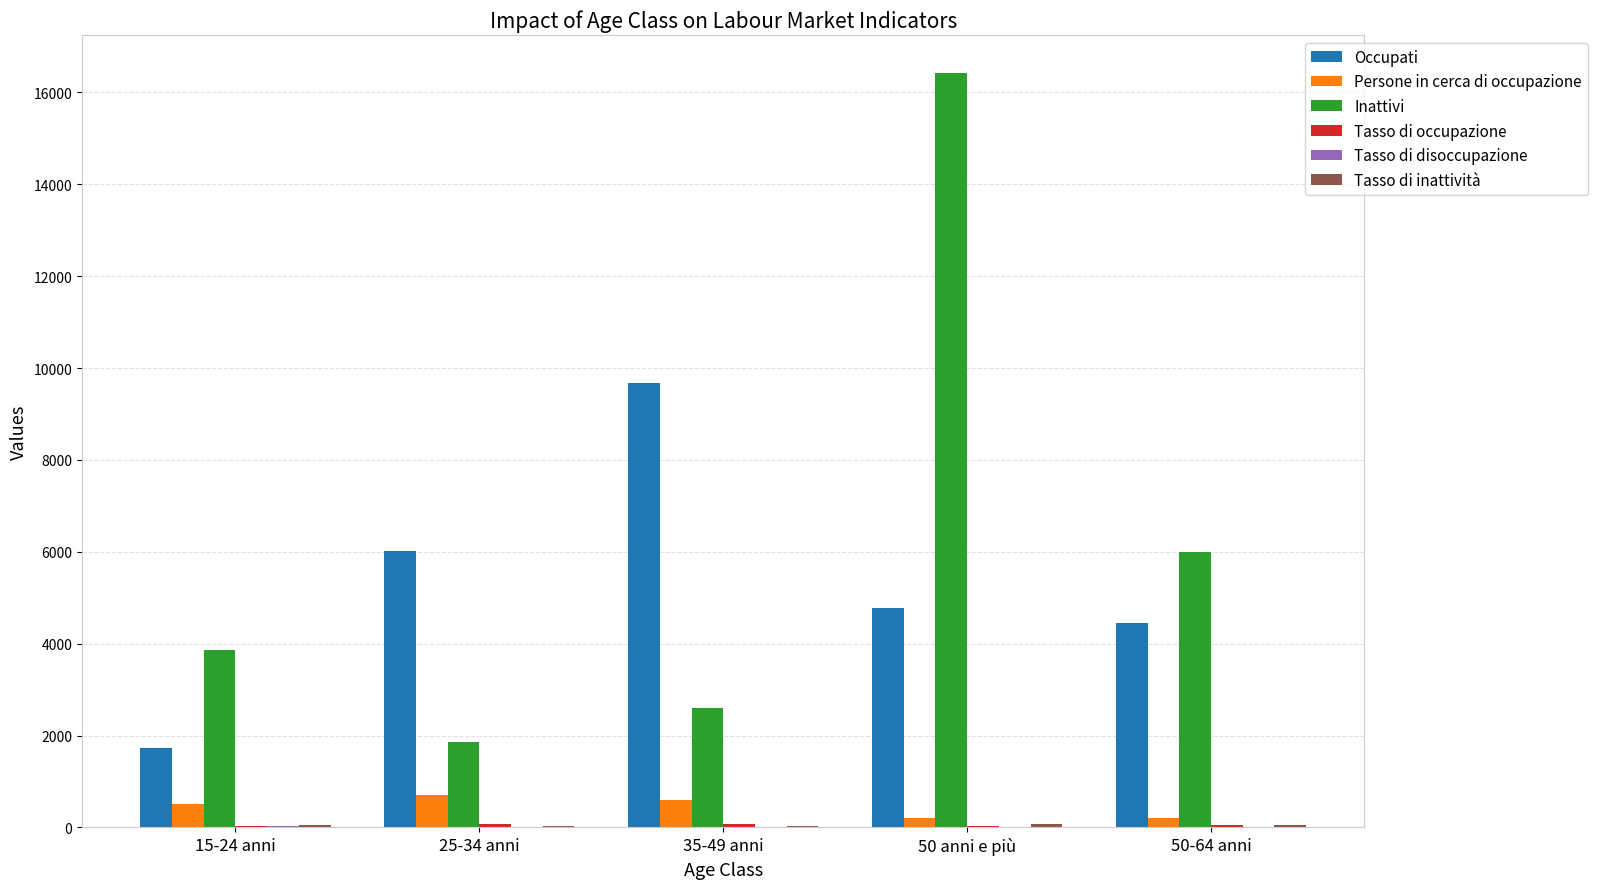

Where does the Occupati series first go above 4781?

25-34 anni